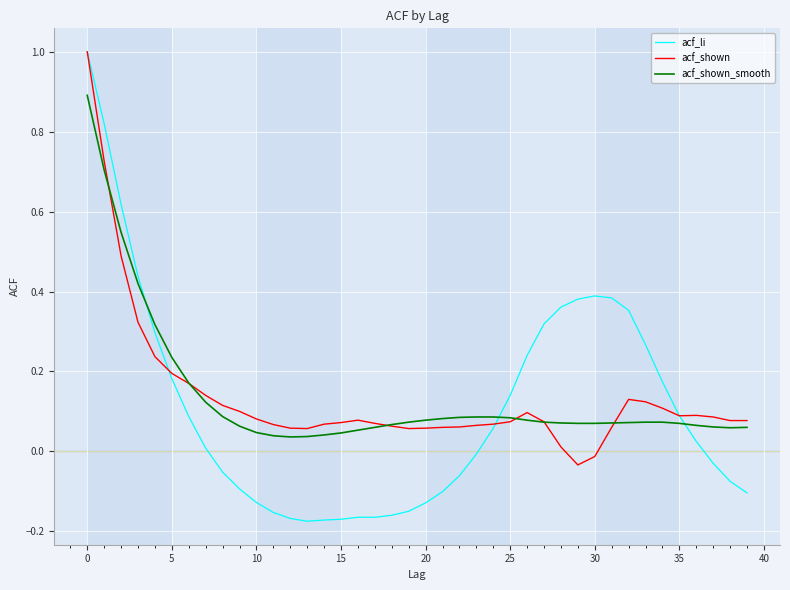

Which series has the widest spread of values?

acf_li